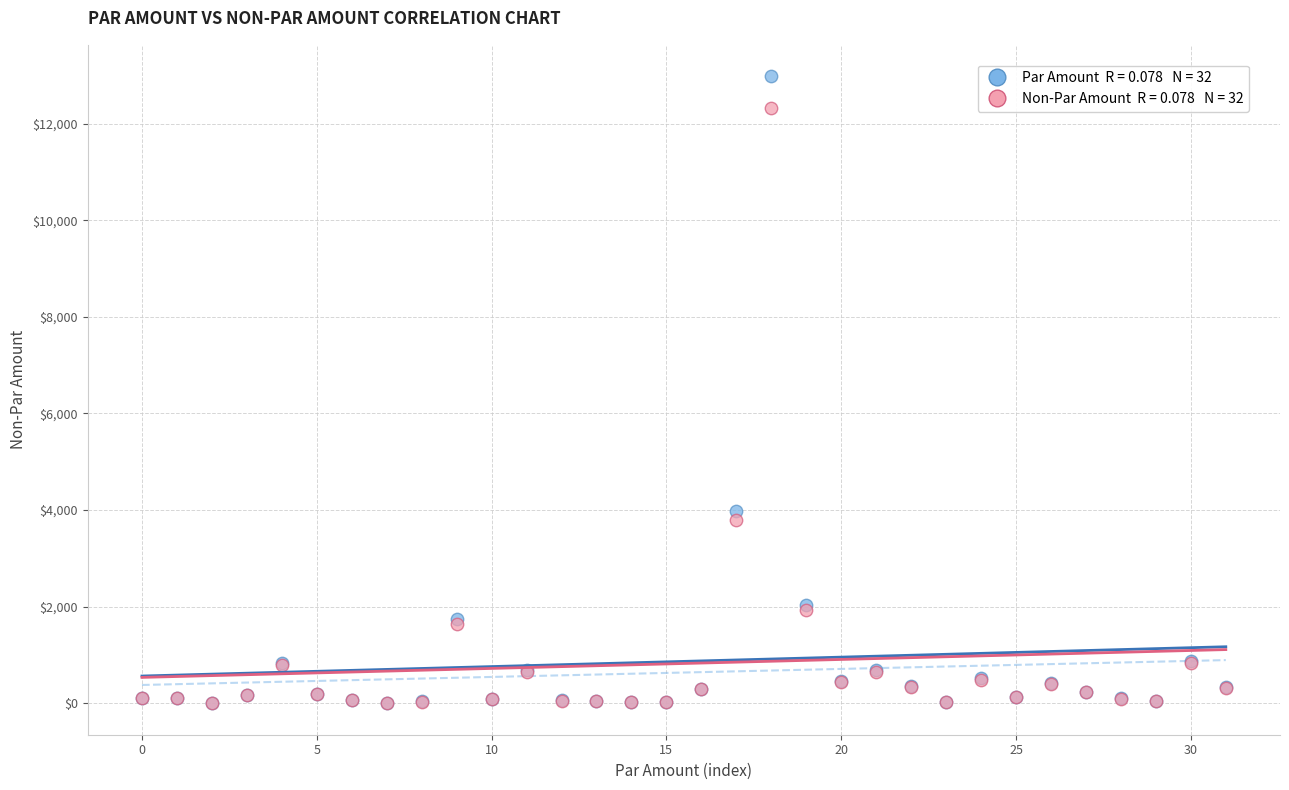

Across all series, what Y value is closest to 6490?

3986.0